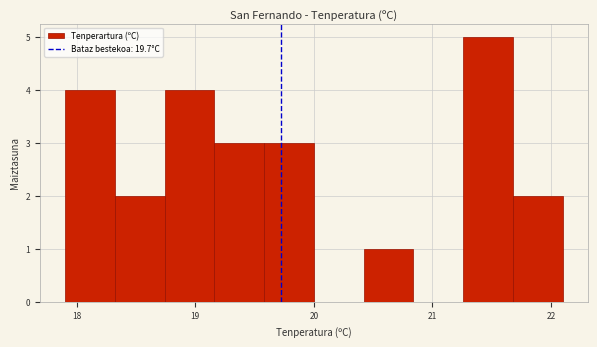

What is the height of the bar covering 20.42 to 20.84 on the x-axis? Neither the bar edges nor the heights are printed on the chart, so give them approximately, as read against the axes.

1